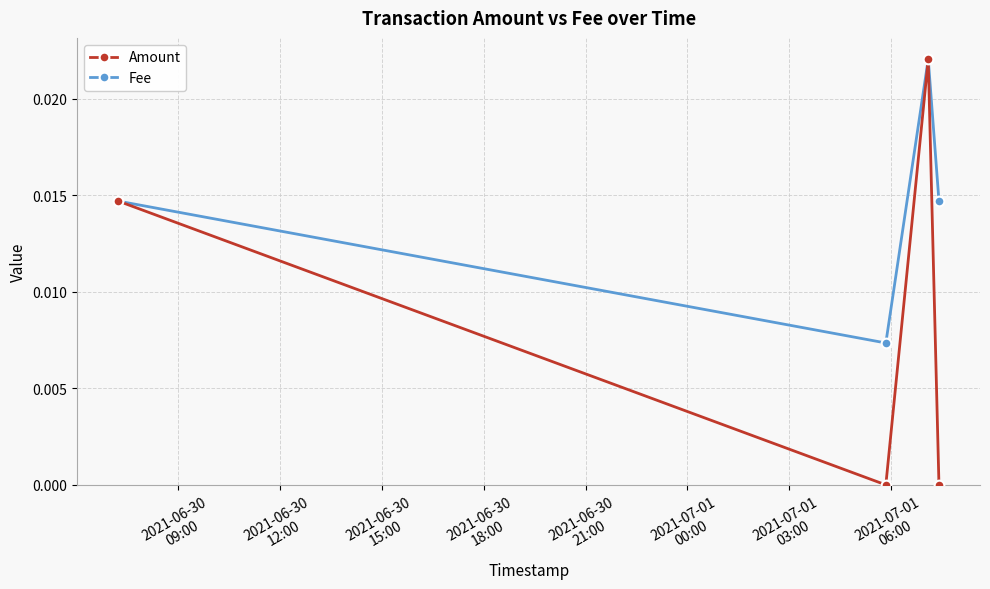

Which series has the largest total across all categories?

Fee